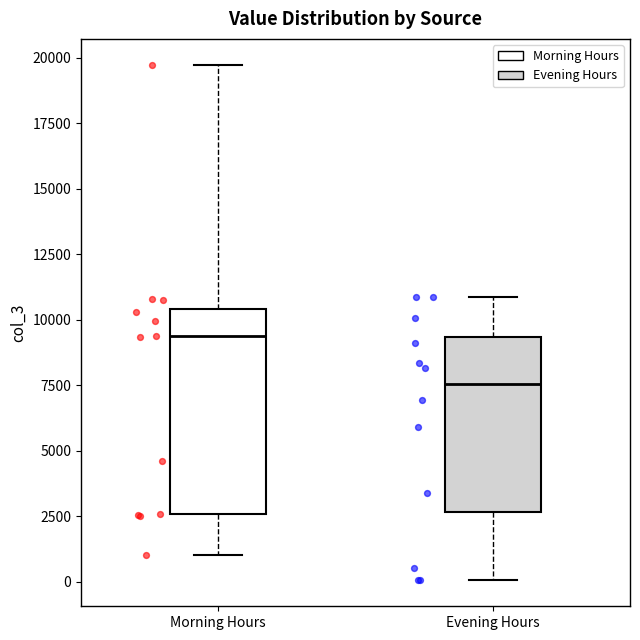

Which box has the highest median line?

Morning Hours